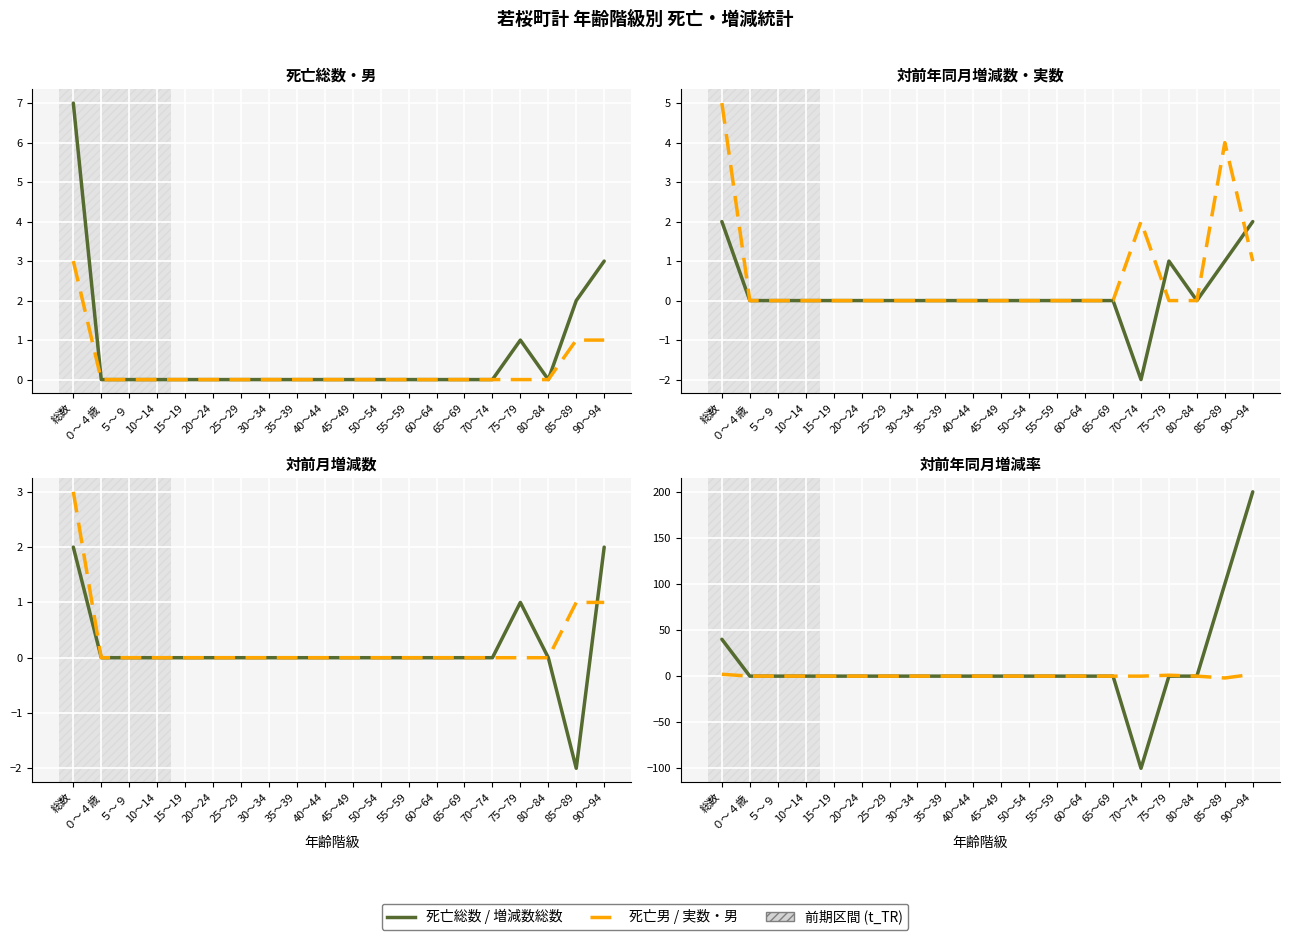

How many positive values does the 死亡男 / 実数・男 series have?

3